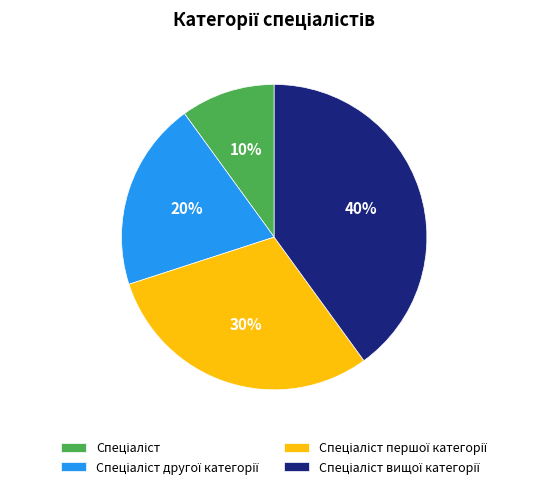

To the nearest percent, what is the difference between the largest and smallest slice percentages?

30%